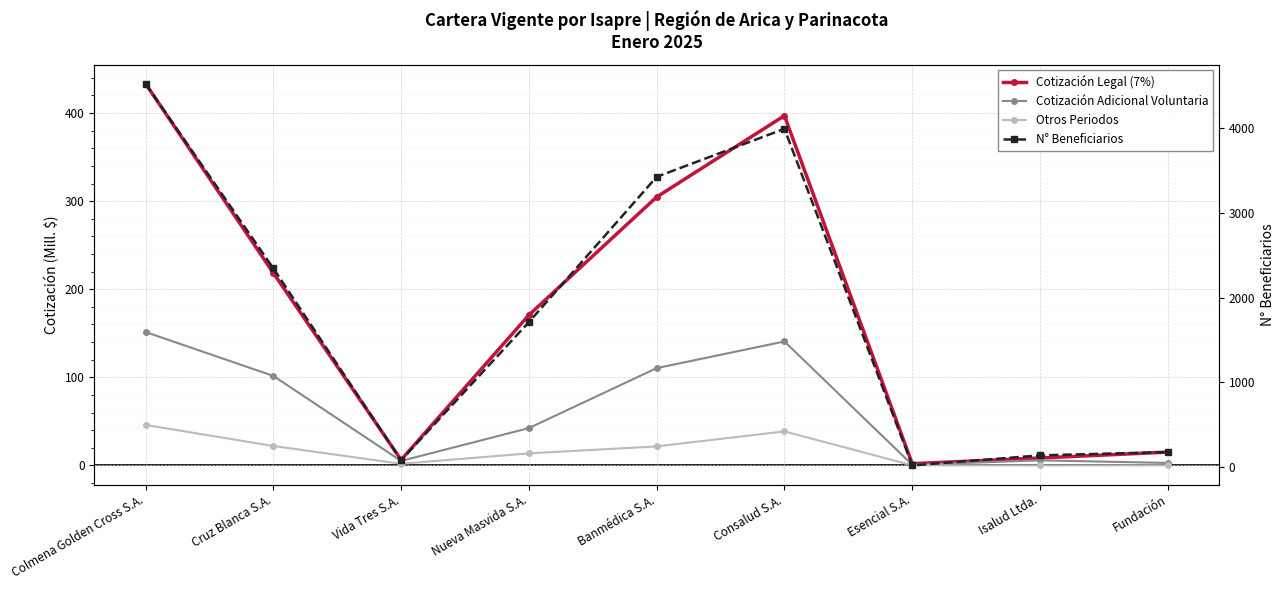

Which series changed the most between Vida Tres S.A. and Esencial S.A.?

N° Beneficiarios